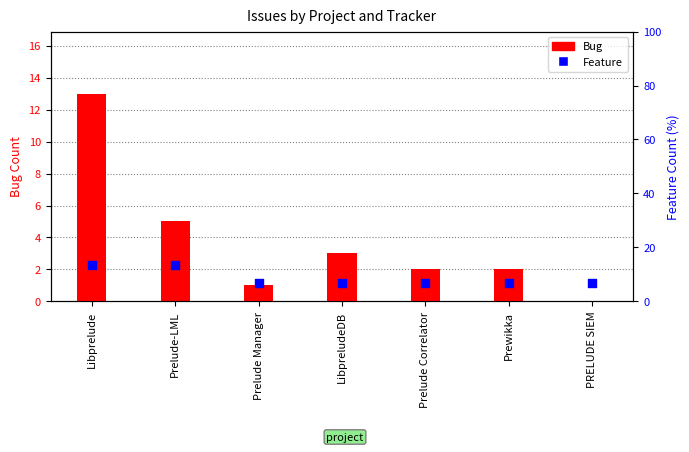

What are all the series names shown in the legend?

Bug, Feature